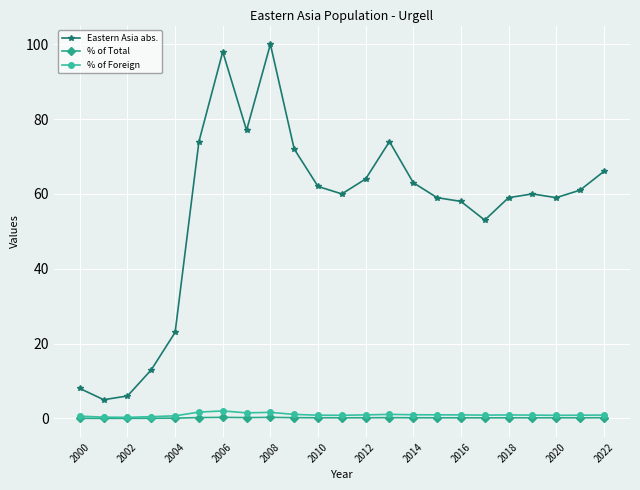

True or false: Eastern Asia abs. has more than 2 points higher than both neighbors.

True